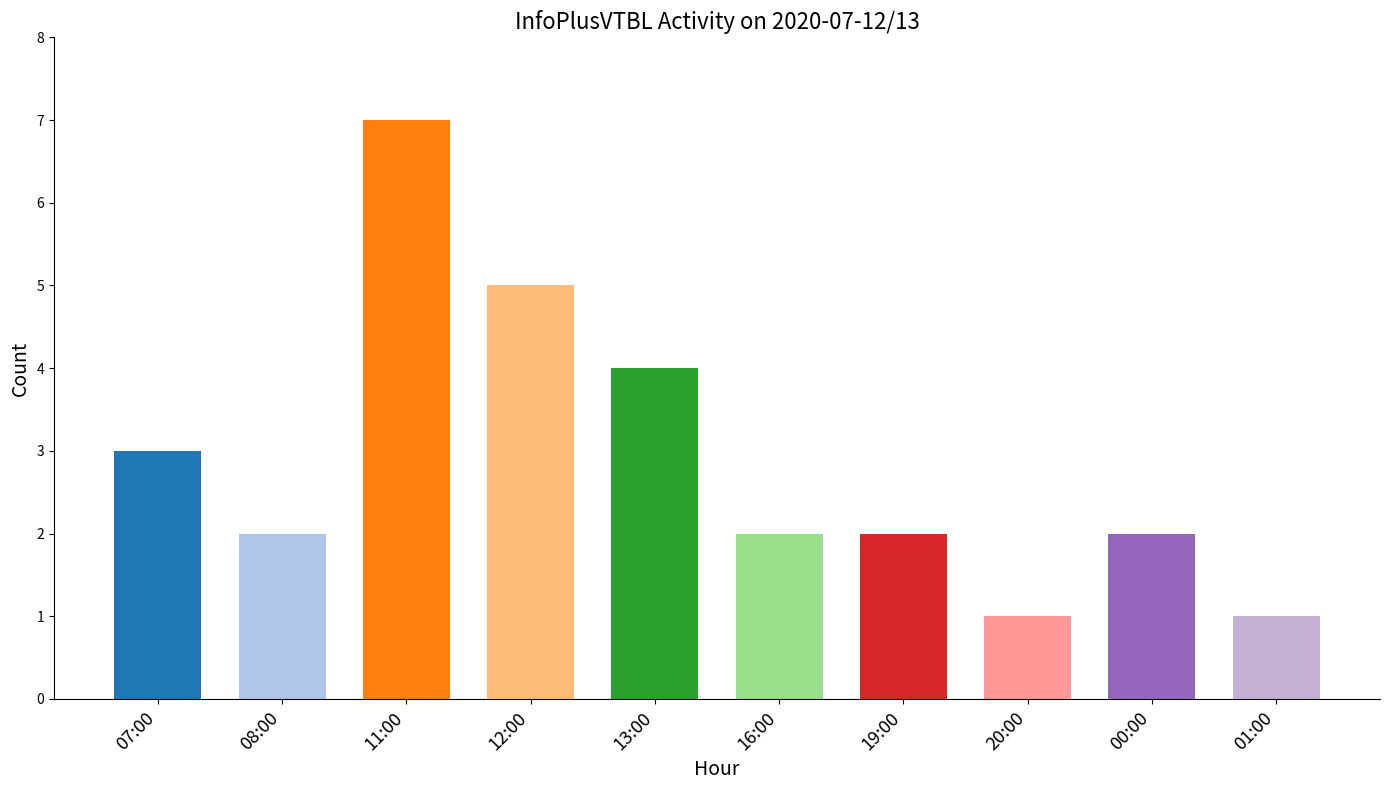

What is the value of the 4th bar from the left?

5